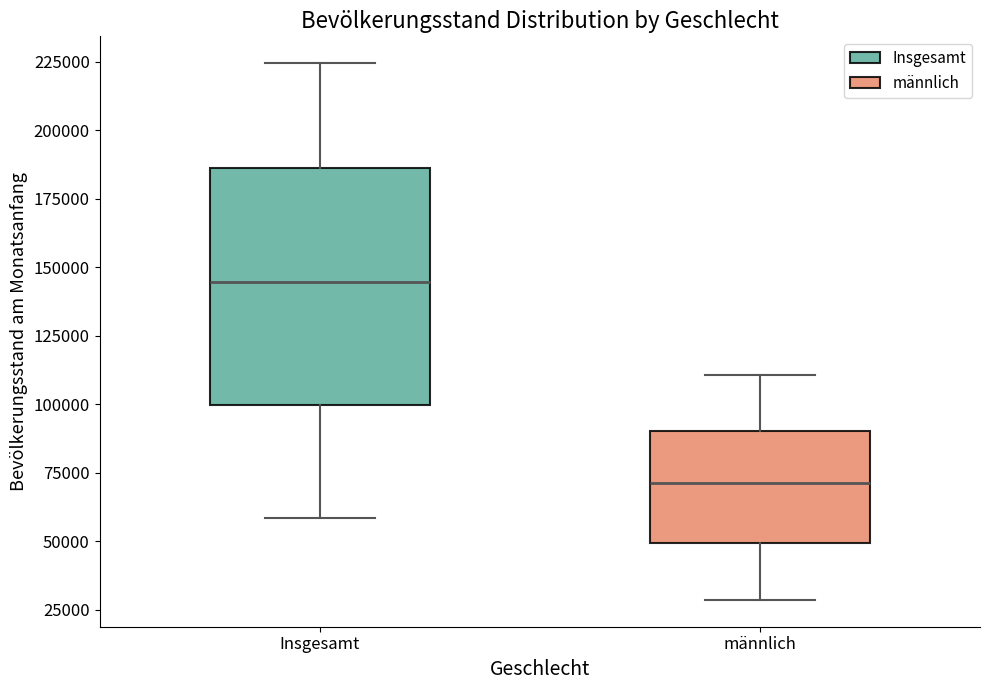

Reading left to right, read every box against the y-axis: the position of its median line, the range the box covers, and the ends of its whiskers. The values are not printed on the chart, so give them approximately, as read against the axis.

Insgesamt: median 145000, box 100000 to 185000, whiskers 60000 to 225000
männlich: median 70000, box 50000 to 90000, whiskers 30000 to 110000